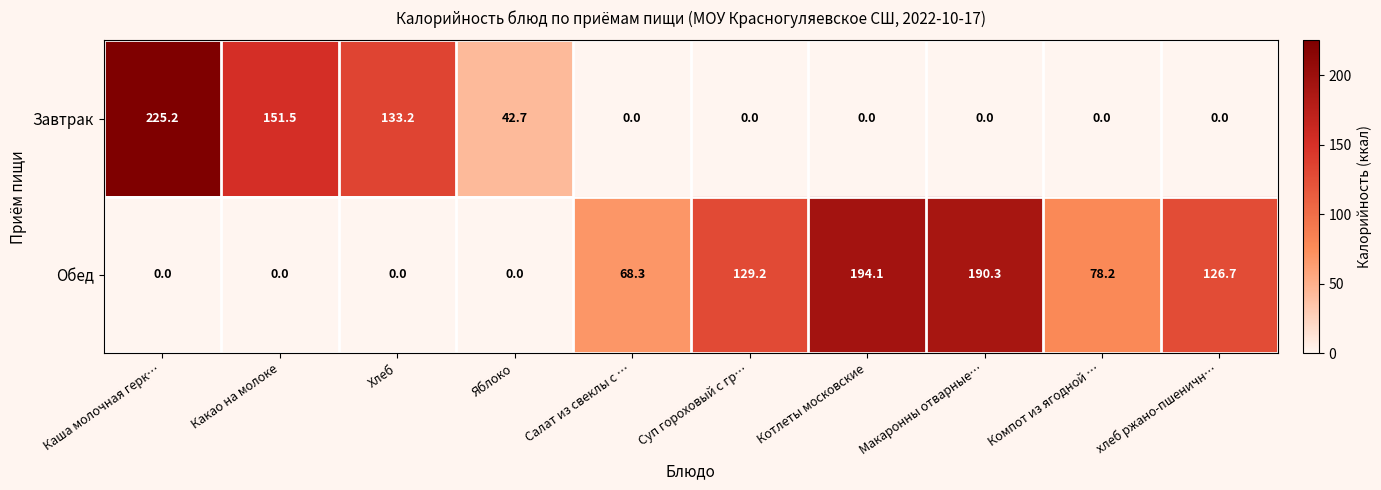

Reading left to right, transcribe all the data shown in this chart.

Завтрак: 225.2	151.5	133.2	42.7	0.0	0.0	0.0	0.0	0.0	0.0
Обед: 0.0	0.0	0.0	0.0	68.3	129.2	194.1	190.3	78.2	126.7